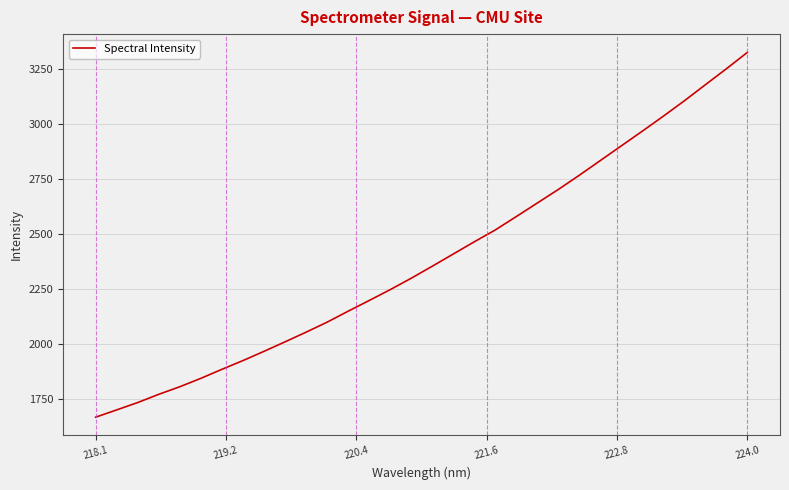

Is this an area chart (filled region under the line)?

No